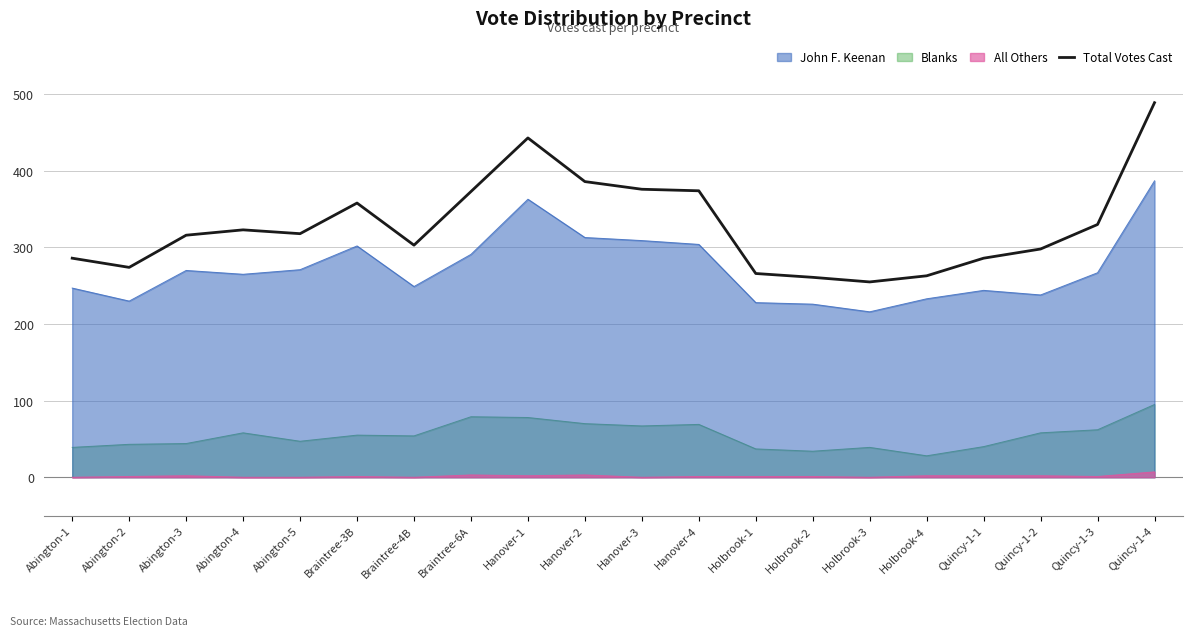

Approximately how many times larger is the value at Abington-5 compared to Braintree-4B?

1.0